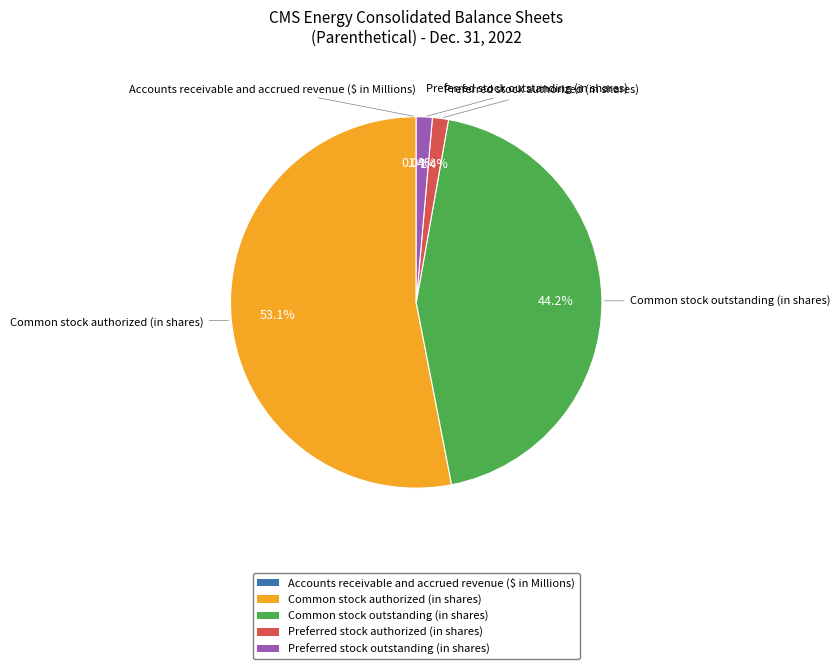

Between Common stock outstanding (in shares) and Preferred stock authorized (in shares), which is larger?

Common stock outstanding (in shares)